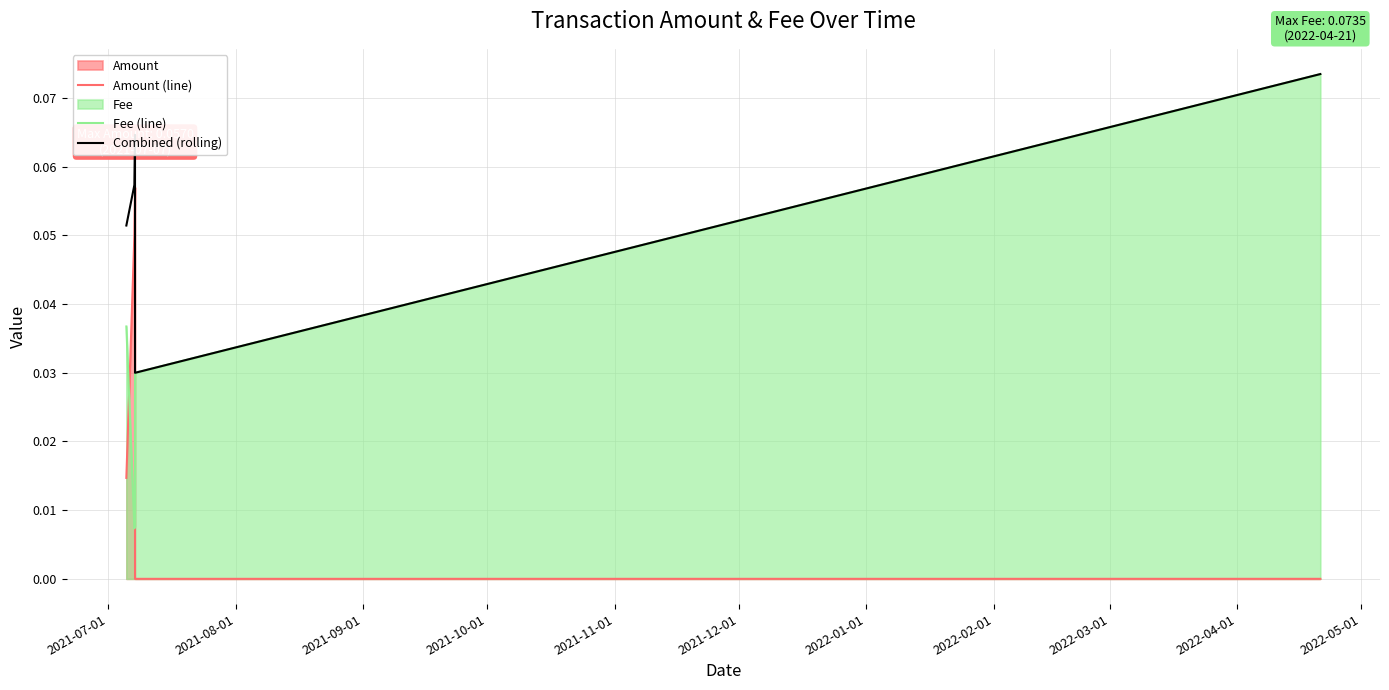

At how many categories does at least one series exceed 0?

6